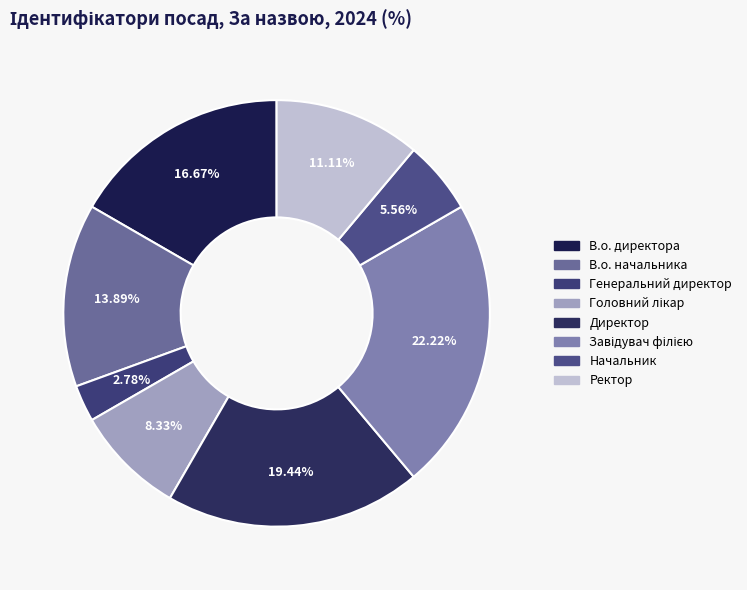

Combined, do Директор and Ректор account for over 50%?

No